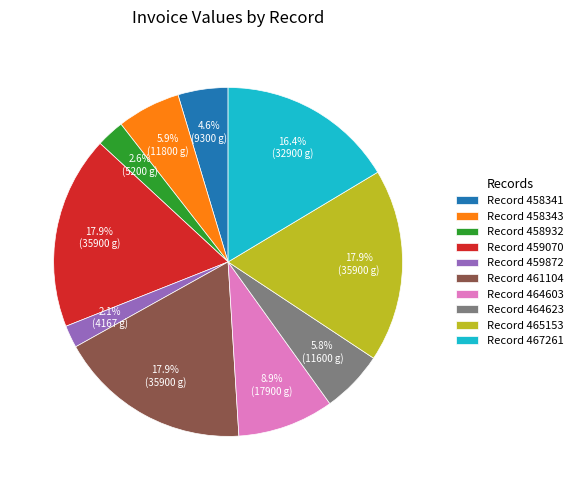

Is there a majority slice in this chart?

No